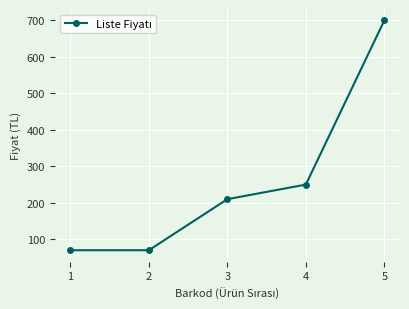

True or false: there are more than 1 points higher than both neighbors.

False